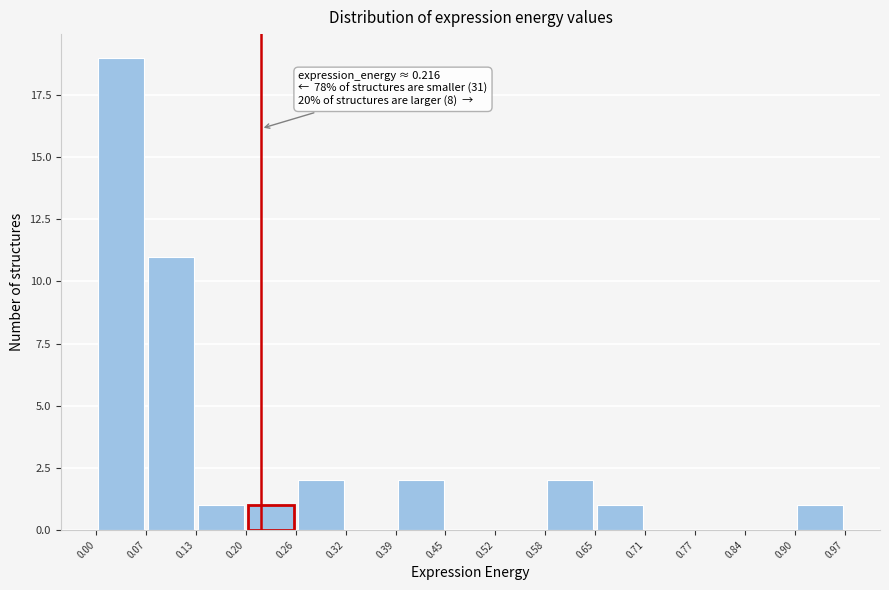

Over which range of the x-axis is the bar tallest?

0.00 to 0.07